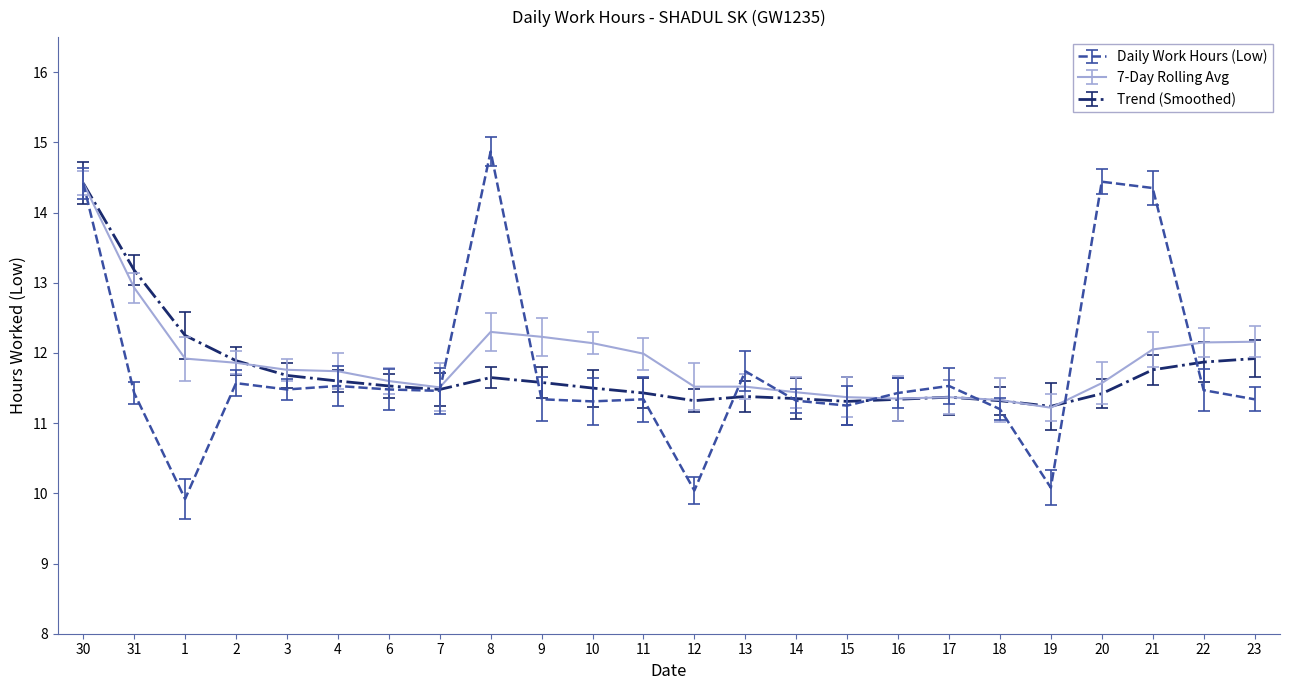

How many interior local valleys does the Daily Work Hours (Low) series have?

7